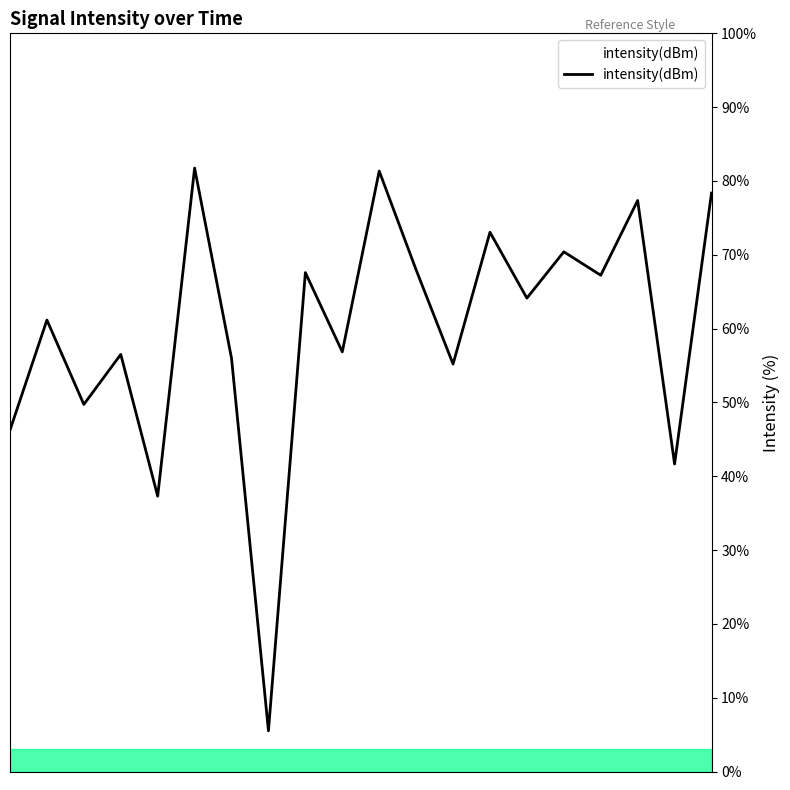

What is the minimum value shown in the chart?

5.5